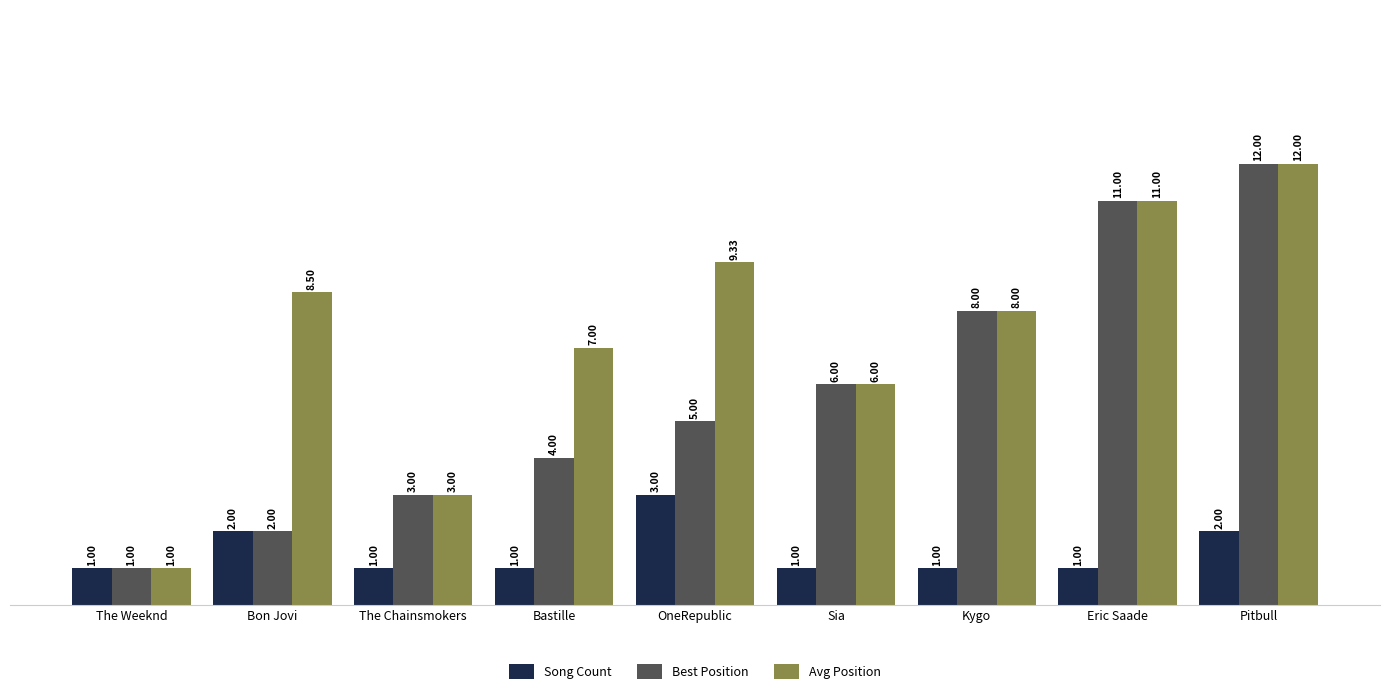

What is the spread (max minus min) of values at The Chainsmokers?

2.0